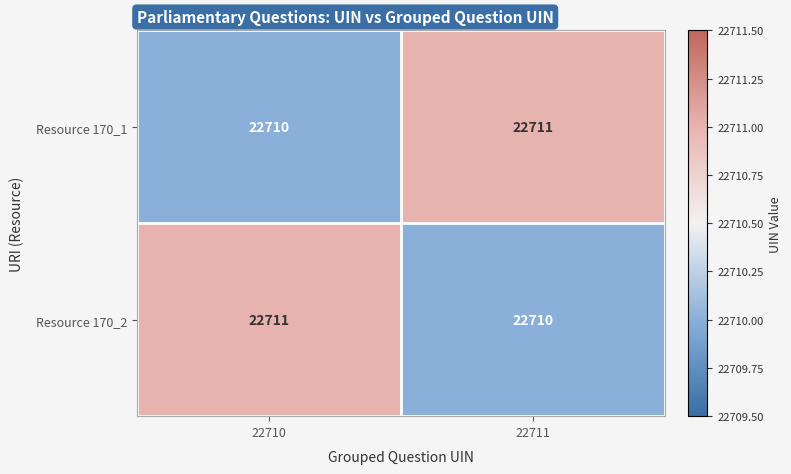

At which label does Resource 170_2 reach its peak?

22710